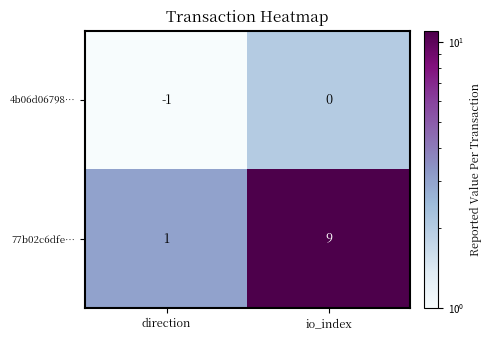

True or false: 77b02c6dfe… has a value of 4 at io_index.

False